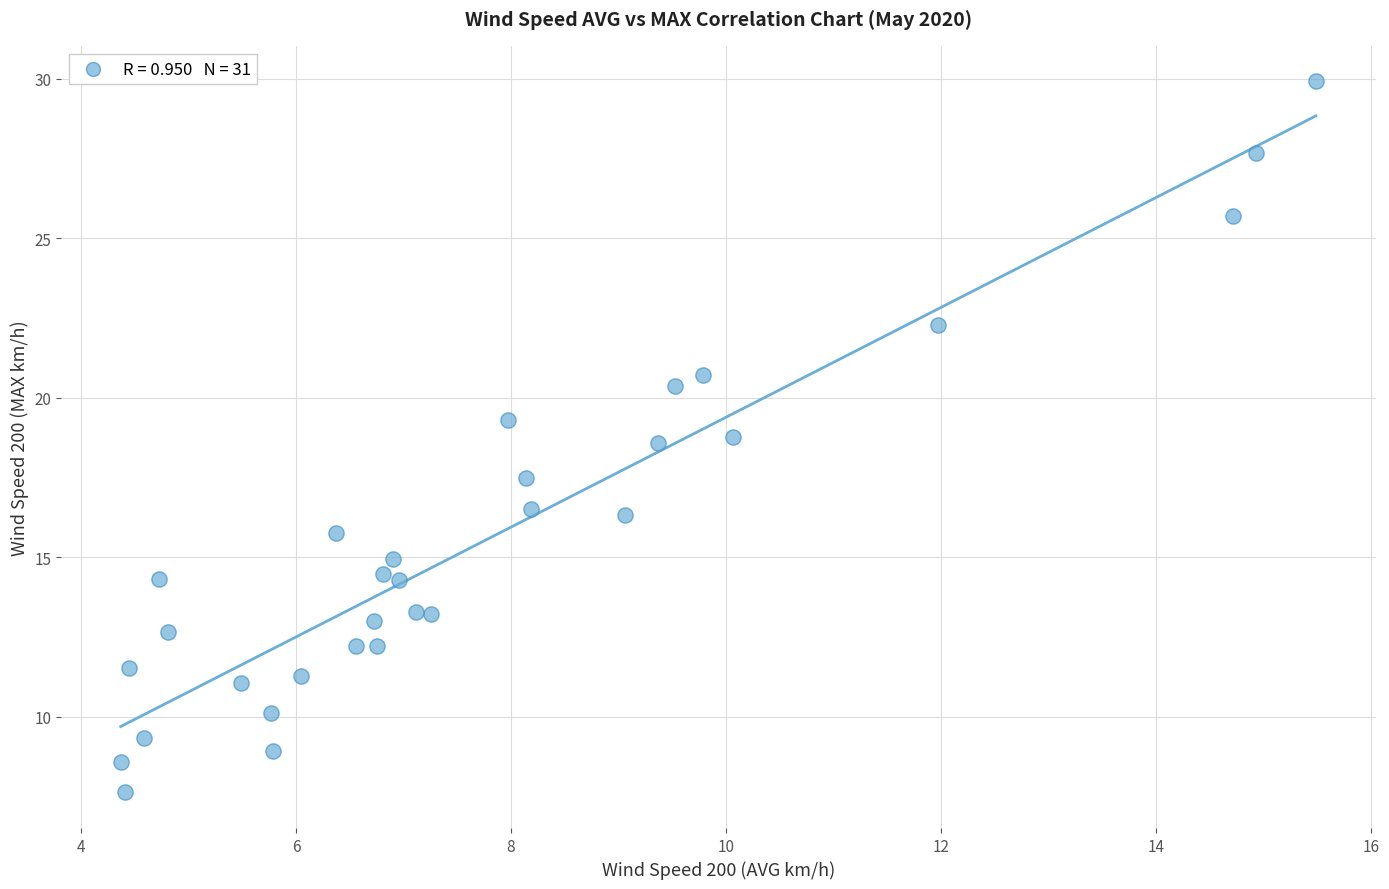

What is the range of X values (max minus min)?

11.1